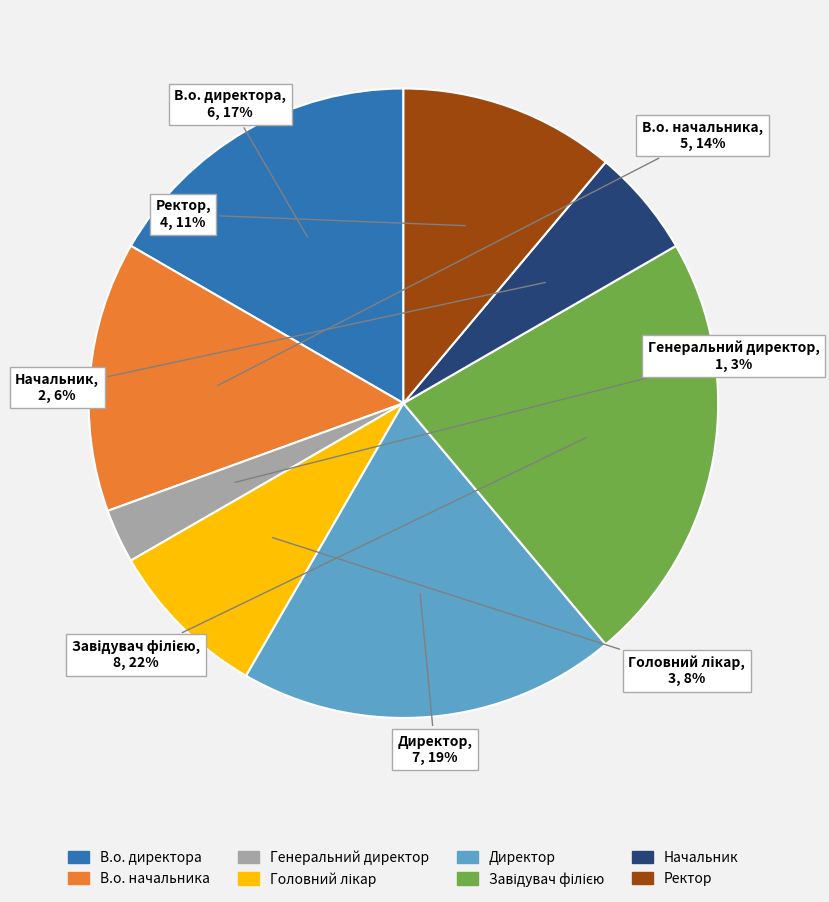

True or false: В.о. начальника accounts for 19% of the total.

False